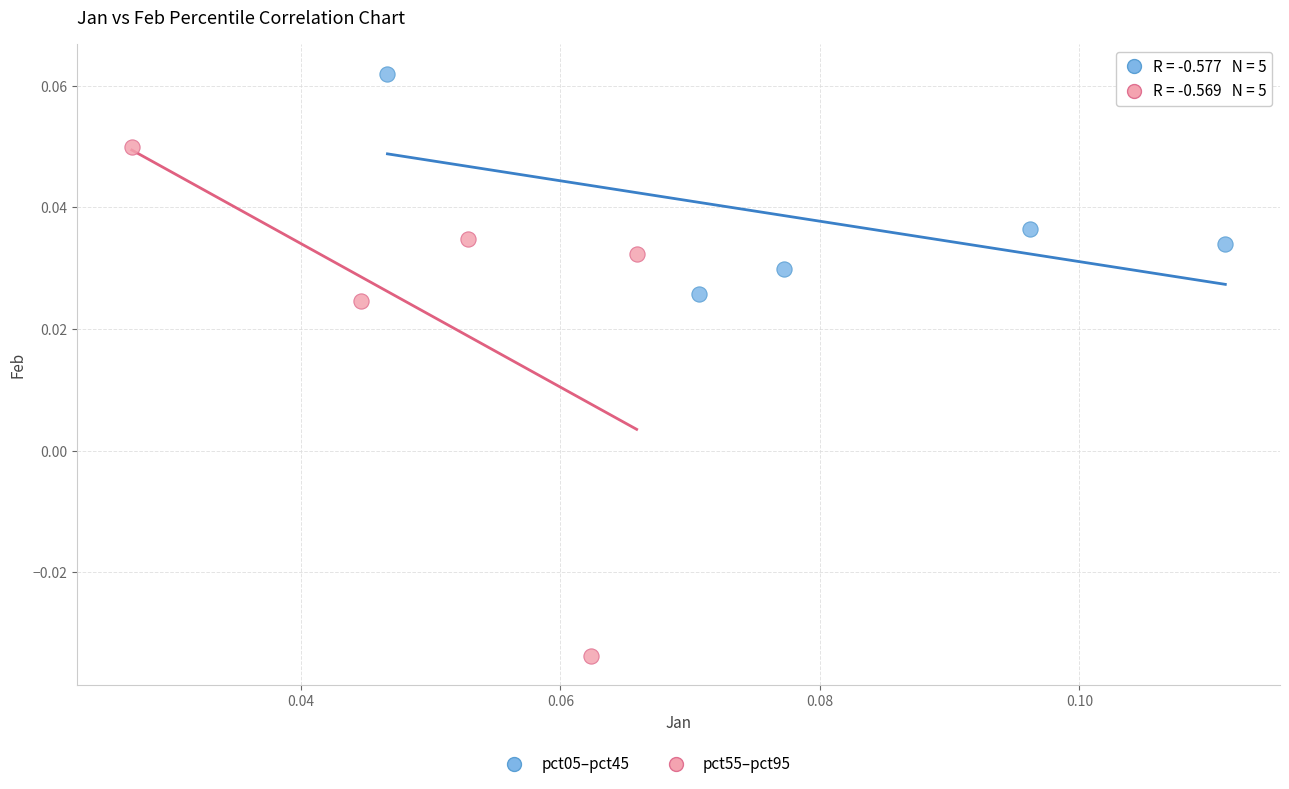

Which series contains the highest Y value?

pct05–pct45